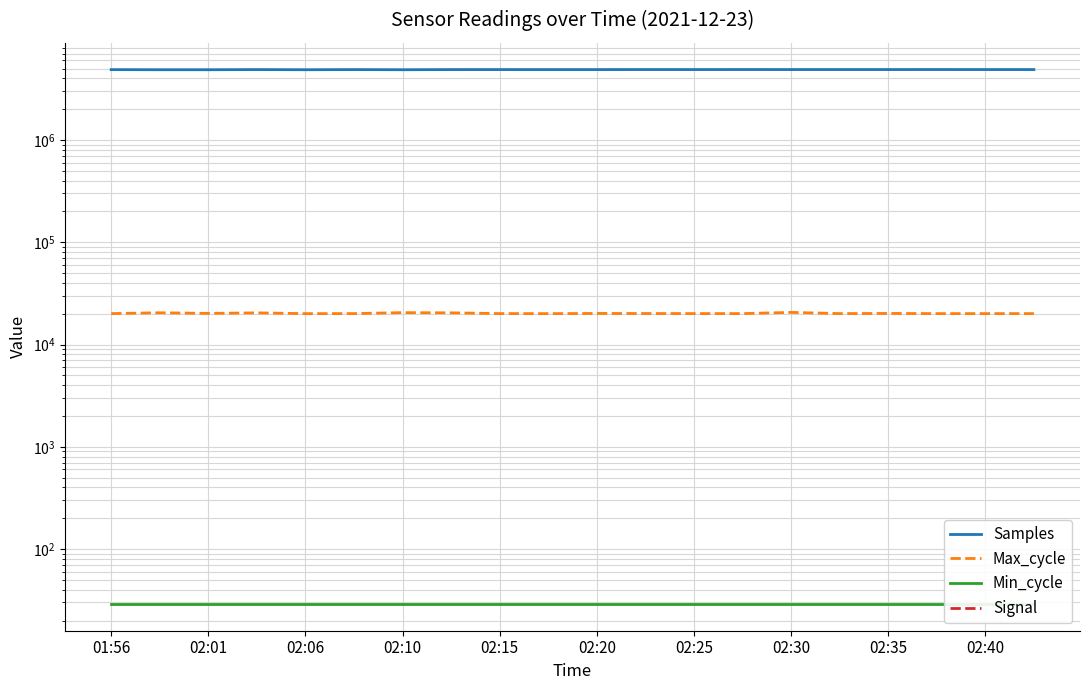

The Samples series shows 7836309 at 19. True or false?

False